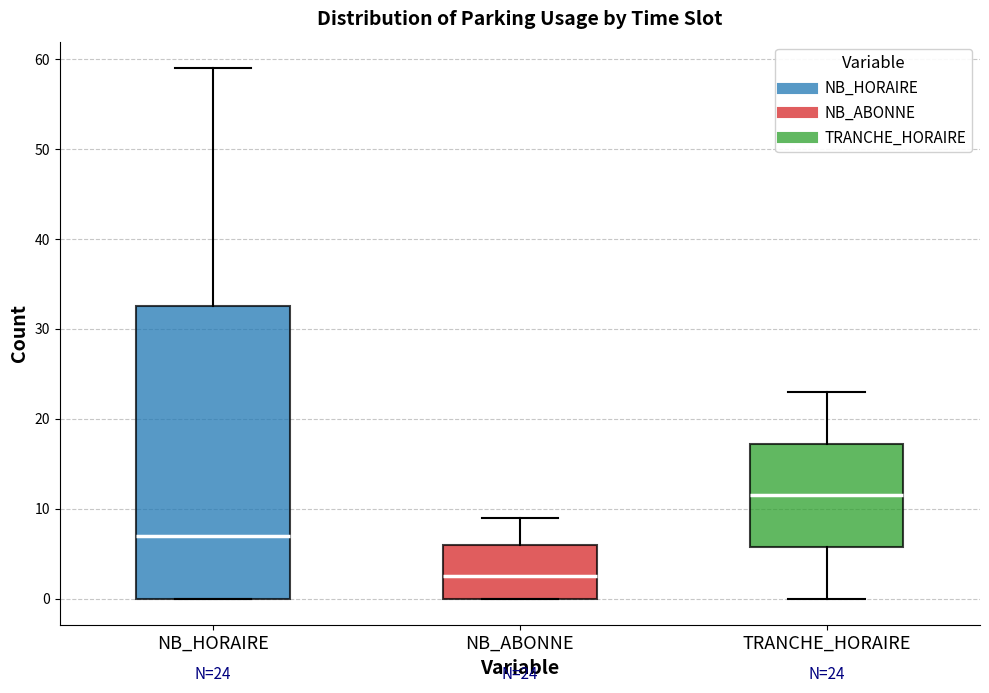

Which box's median line is the lowest?

NB_ABONNE